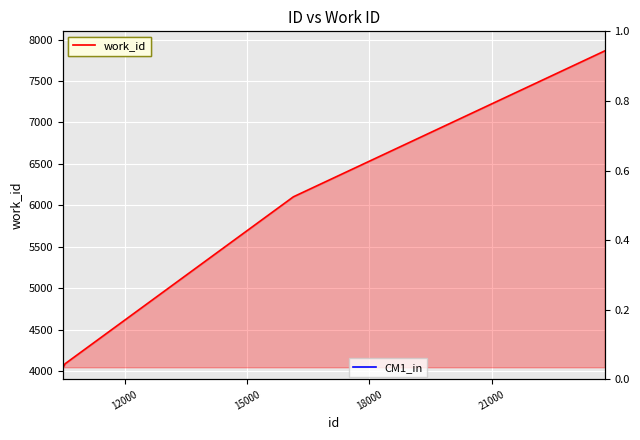

What is the value of the 3rd point from the left?

4088